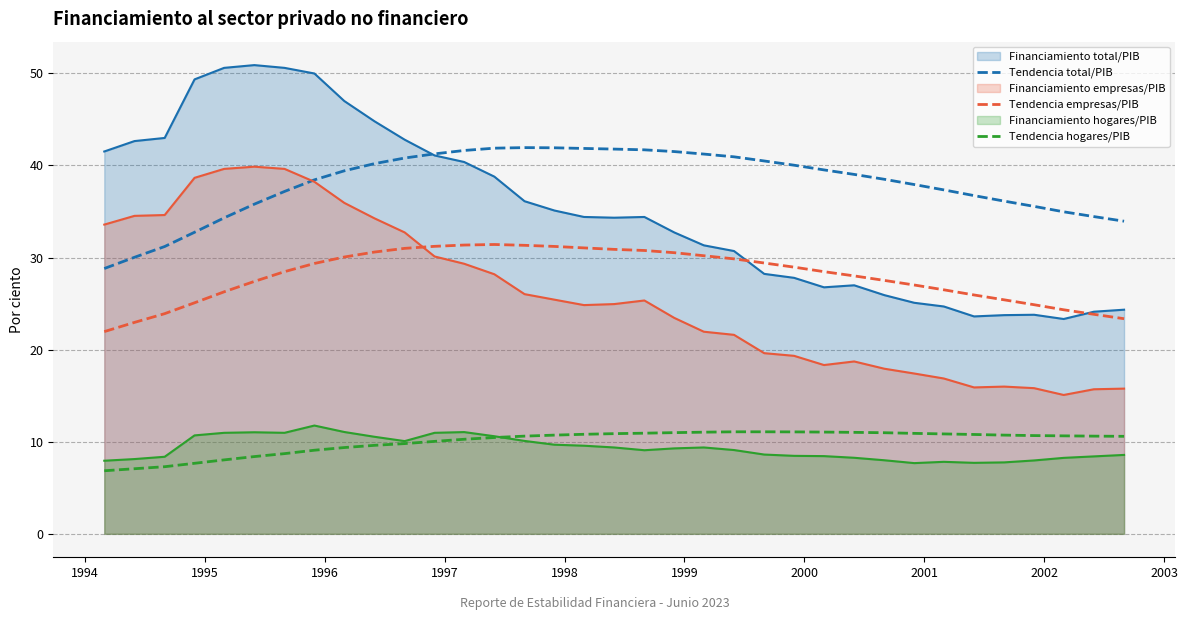

Which series has the largest total across all categories?

Tendencia total/PIB